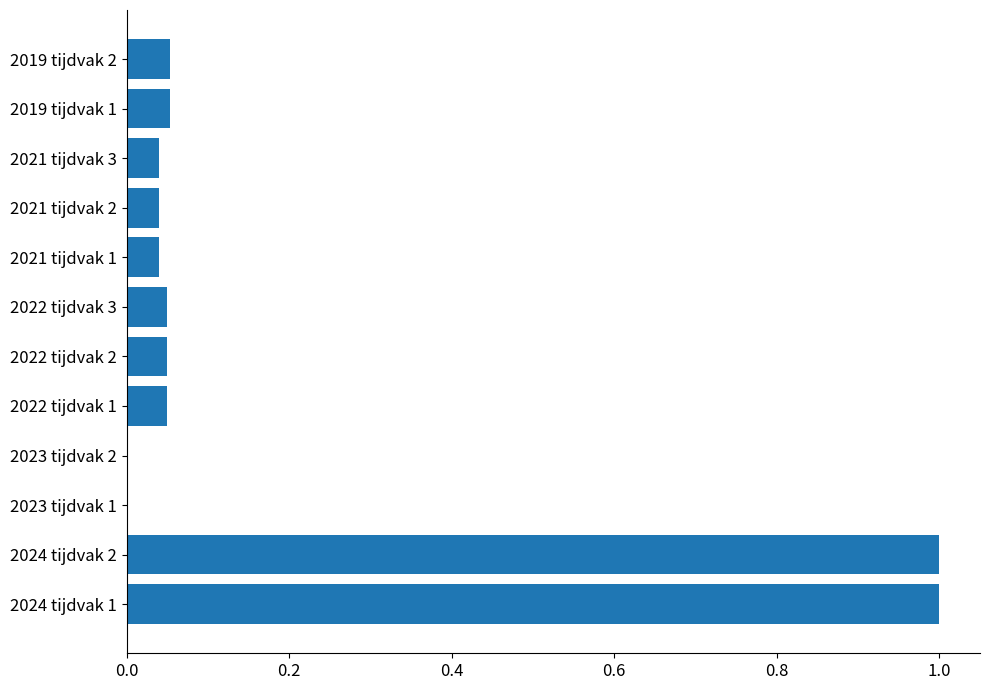

How many series are shown in this chart?

1